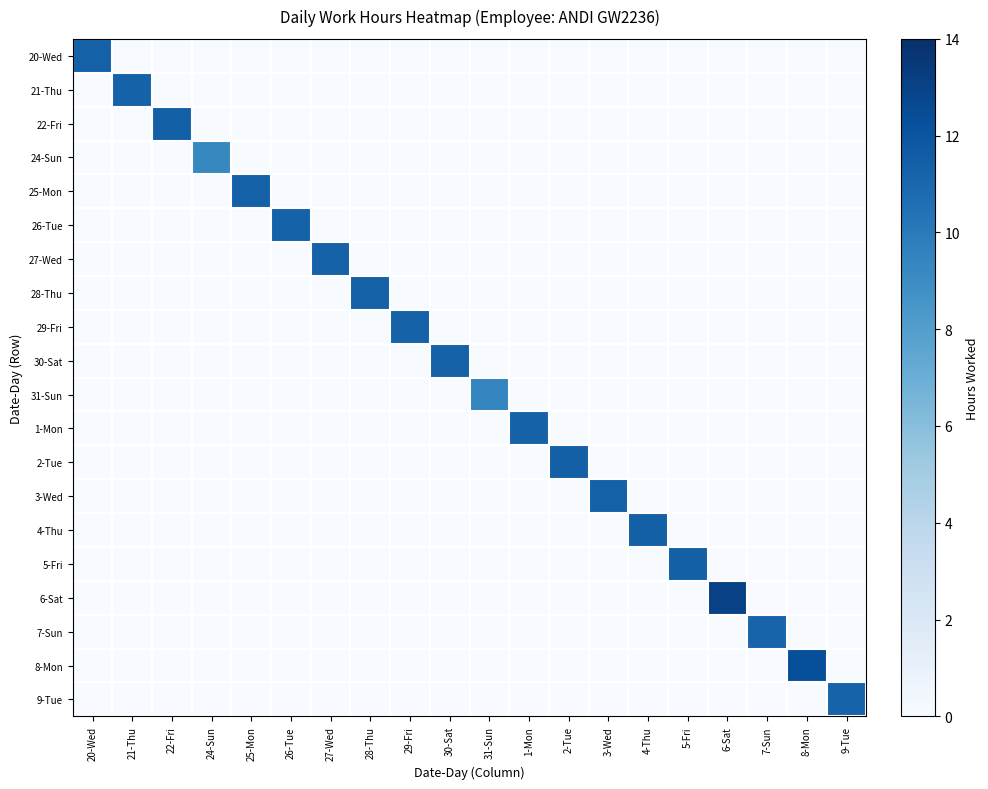

Which series has the widest spread of values?

6-Sat